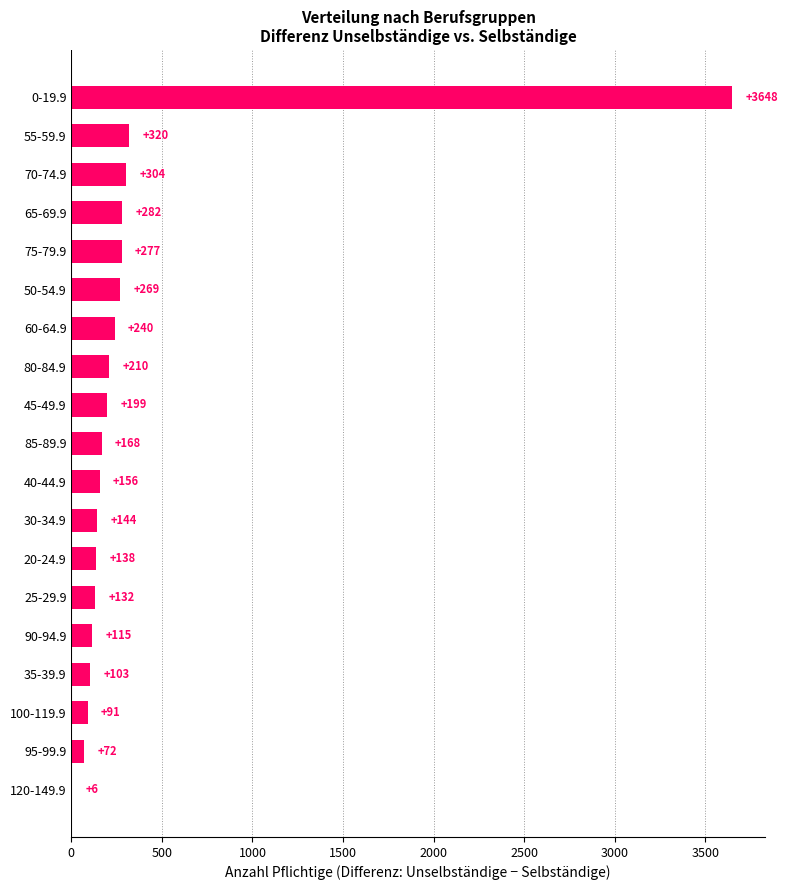

What is the ratio of the value at 35-39.9 to the value at 25-29.9?

0.8